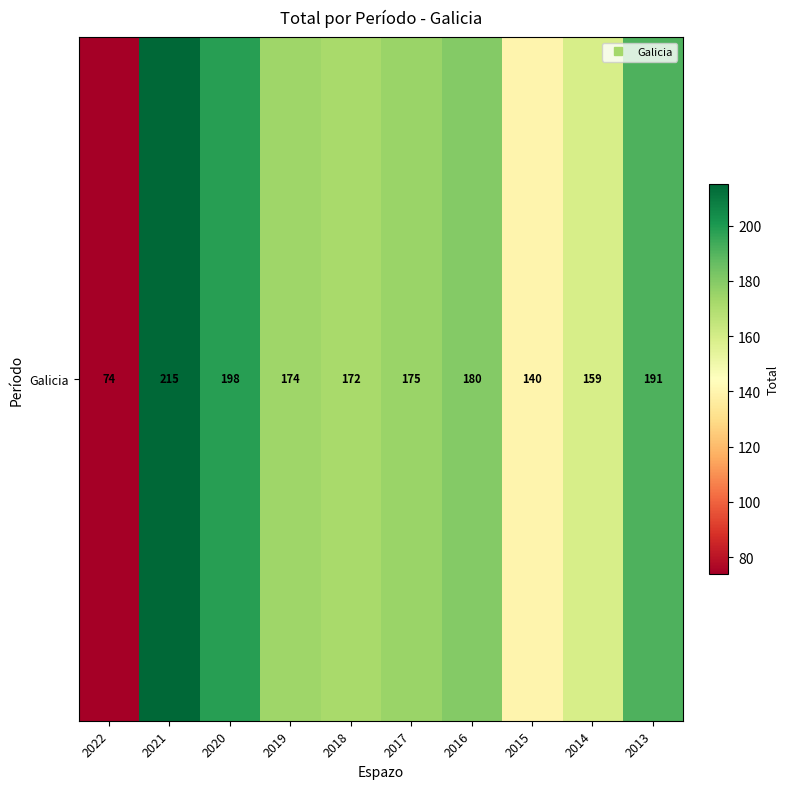

Reading right to left, list all the values displayed in this chart.

191	159	140	180	175	172	174	198	215	74